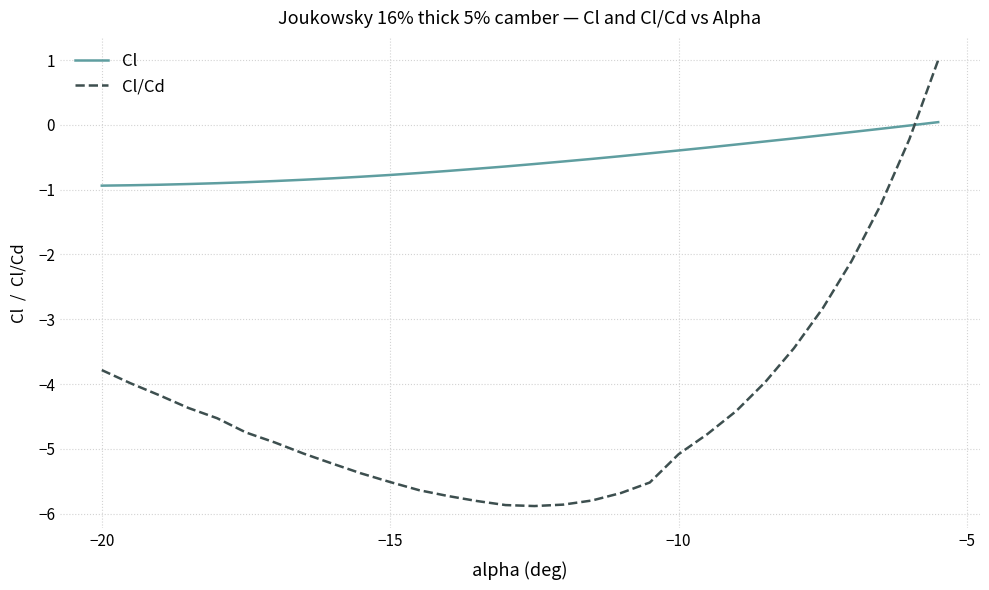

Rank the series by their average value, from highest to lowest.

Cl, Cl/Cd